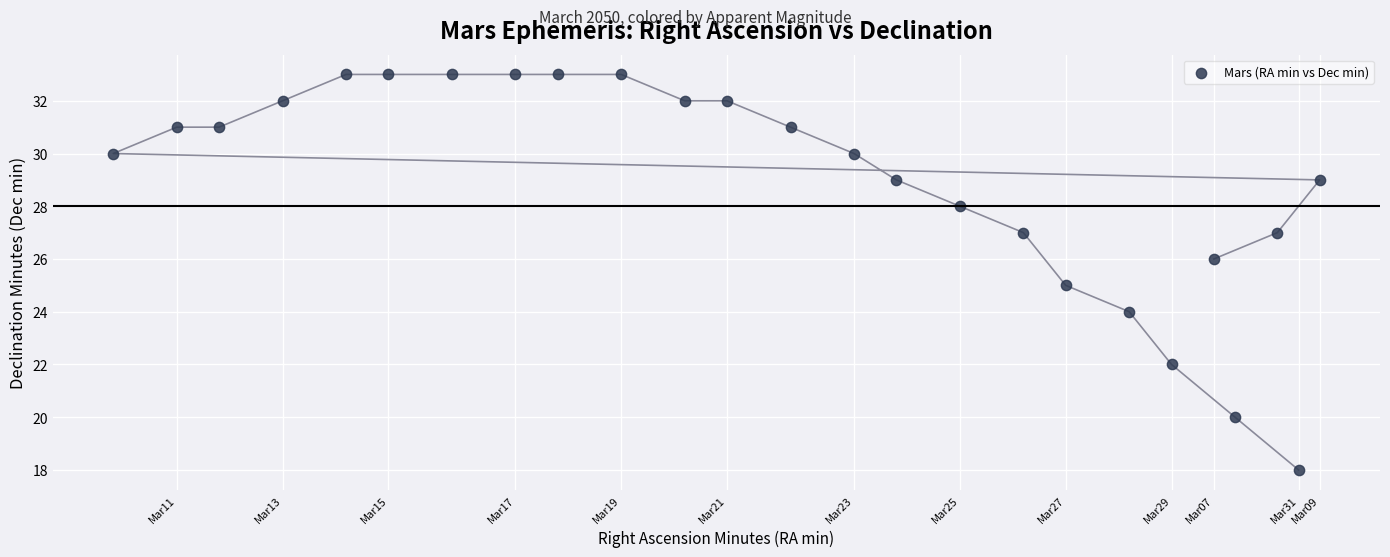

What is the range of X values (max minus min)?

57